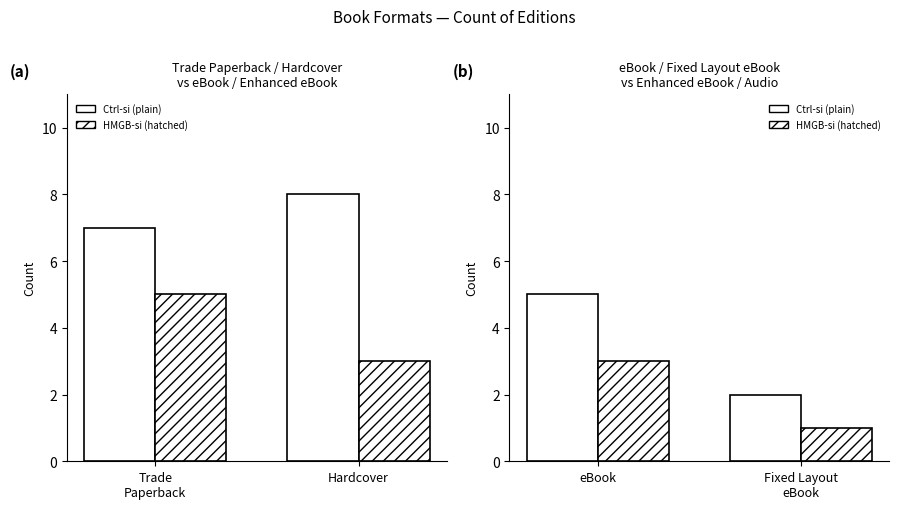

What is the label of the 1st bar from the right?

Hardcover